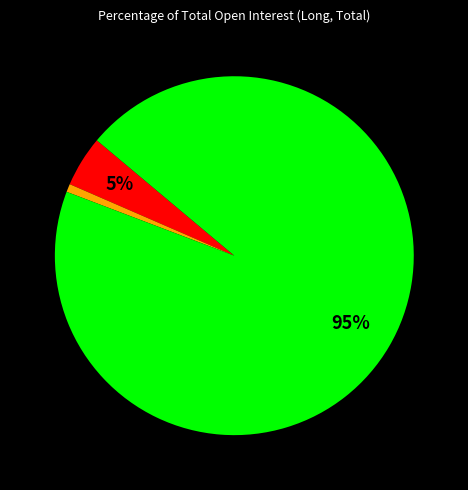

To the nearest percent, what is the average slice percentage?

33%